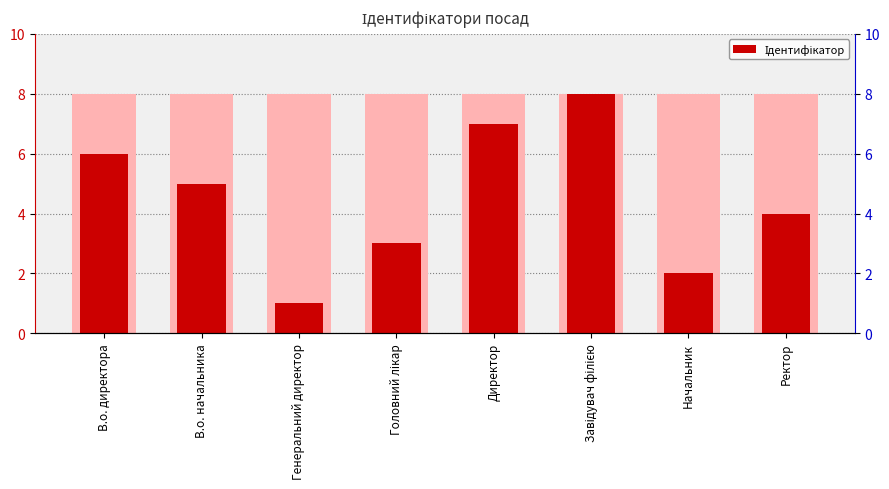

The chart shows a value of 2 at В.о. директора. True or false?

False